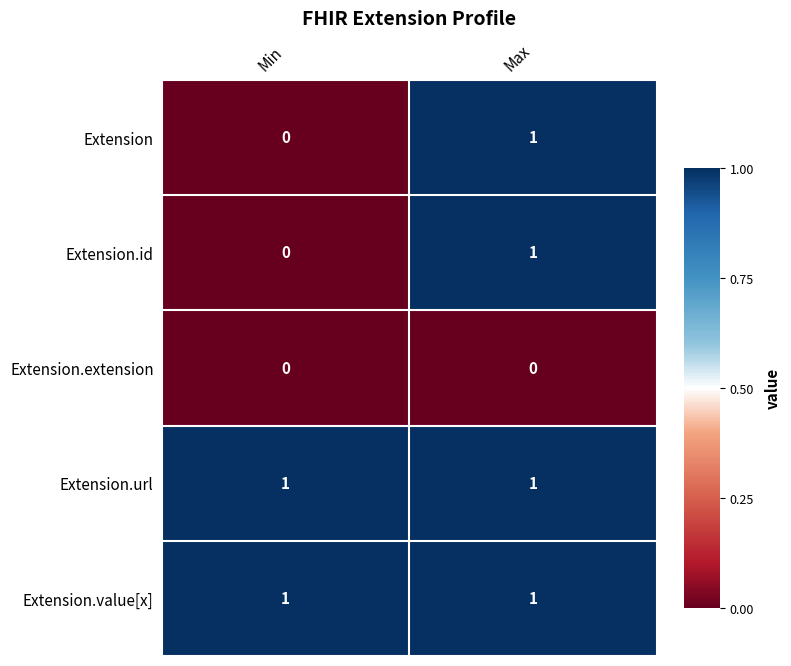

List the labels in order of Extension.id value, largest first.

Max, Min